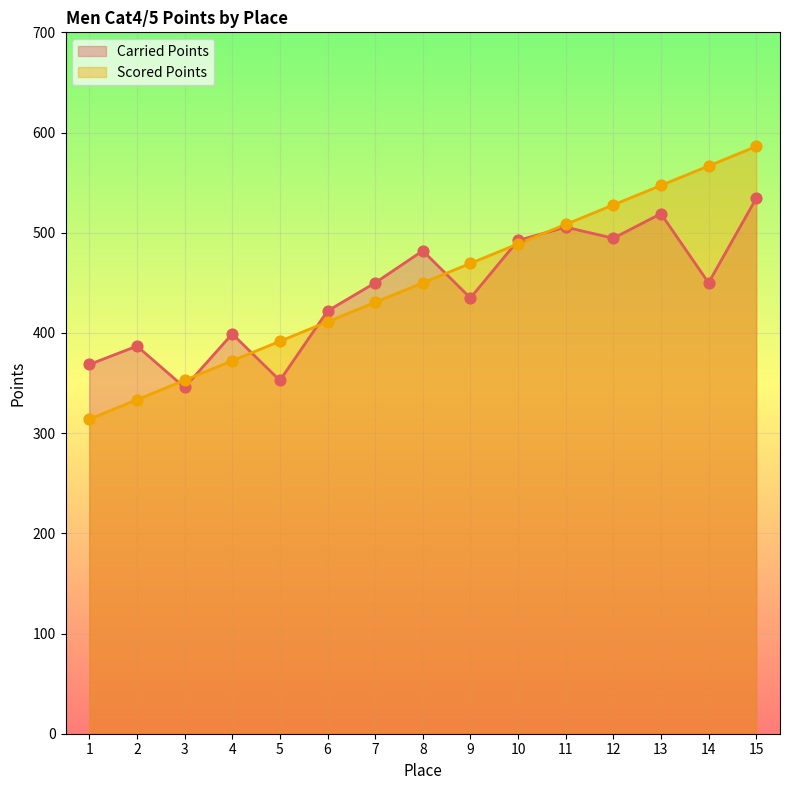

At how many categories does at least one series exceed 503?

5